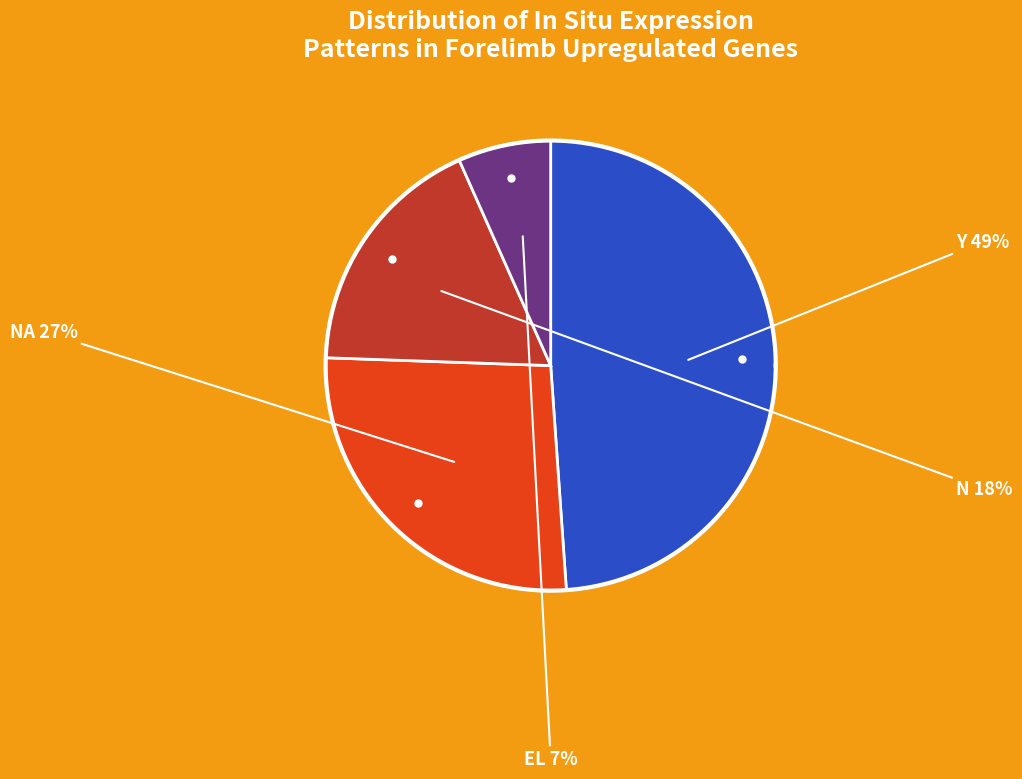

Combined, what portion of the pie is N and NA?

44.4%